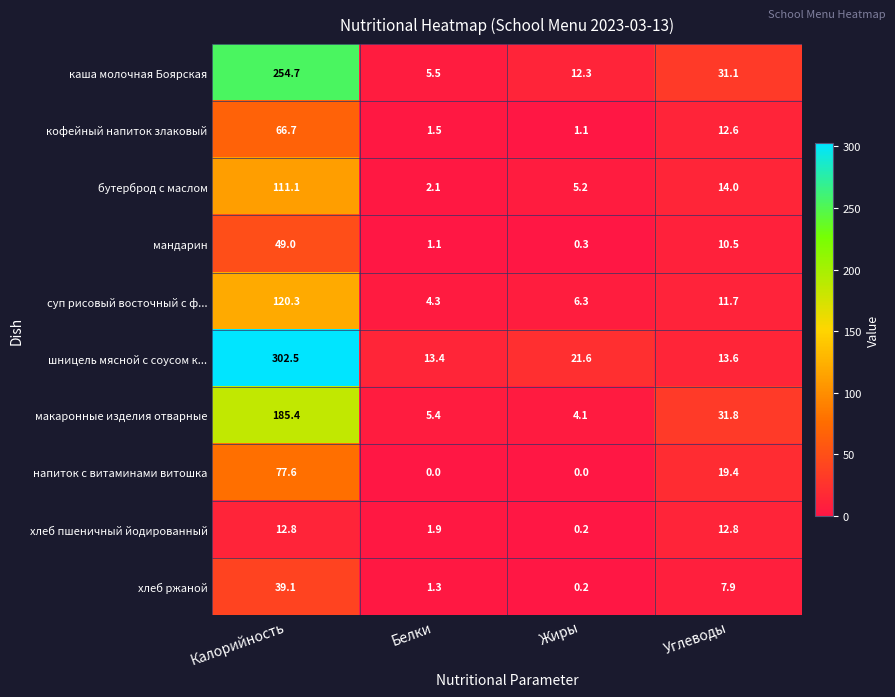

List the series in order of their peak value, highest first.

шницель мясной с соусом к..., каша молочная Боярская, макаронные изделия отварные, суп рисовый восточный с ф..., бутерброд с маслом, напиток с витаминами витошка, кофейный напиток злаковый, мандарин, хлеб ржаной, хлеб пшеничный йодированный